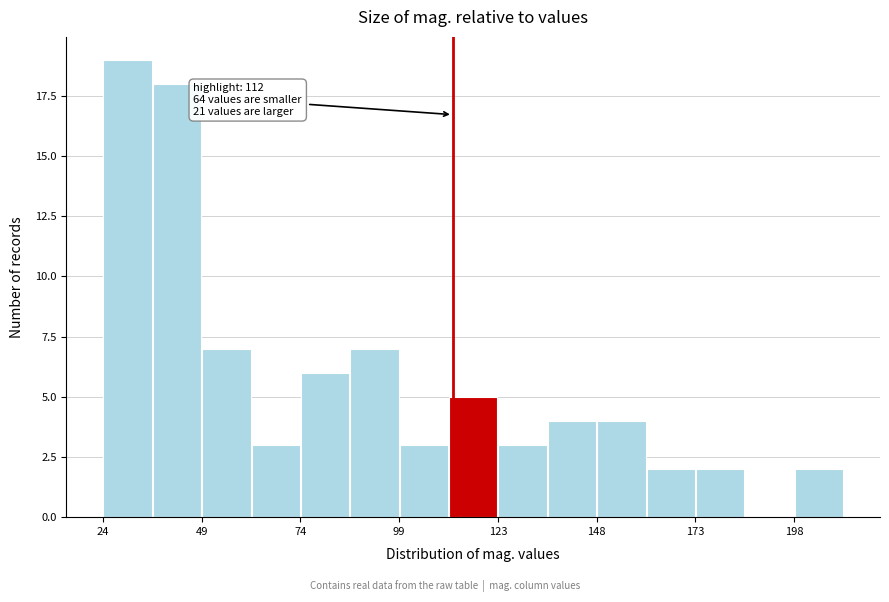

Around what value on the x-axis is the tallest bar? Give the approximate position of its centre, as read against the axis.

30